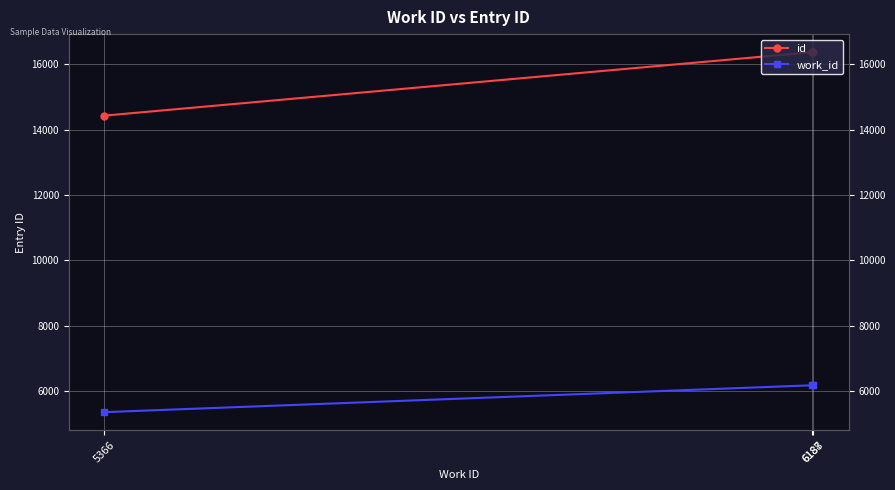

What is the value of the id point at the 3rd from the left?

16366